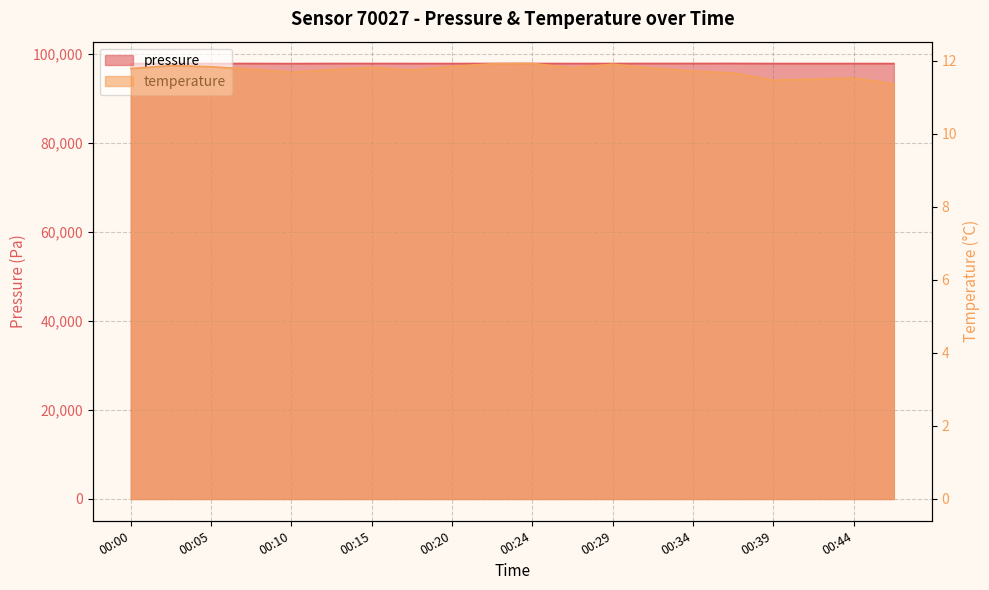

At how many categories does at least one series exceed 29194?

20